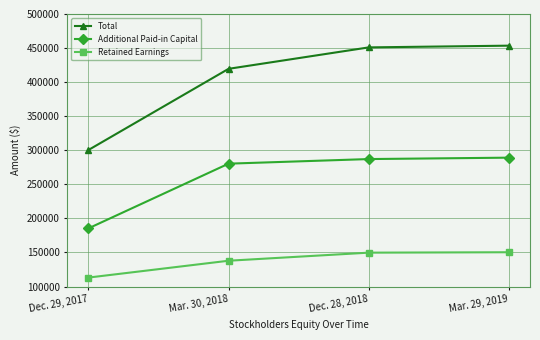

What is the total value across all series at Dec. 29, 2017?

598729